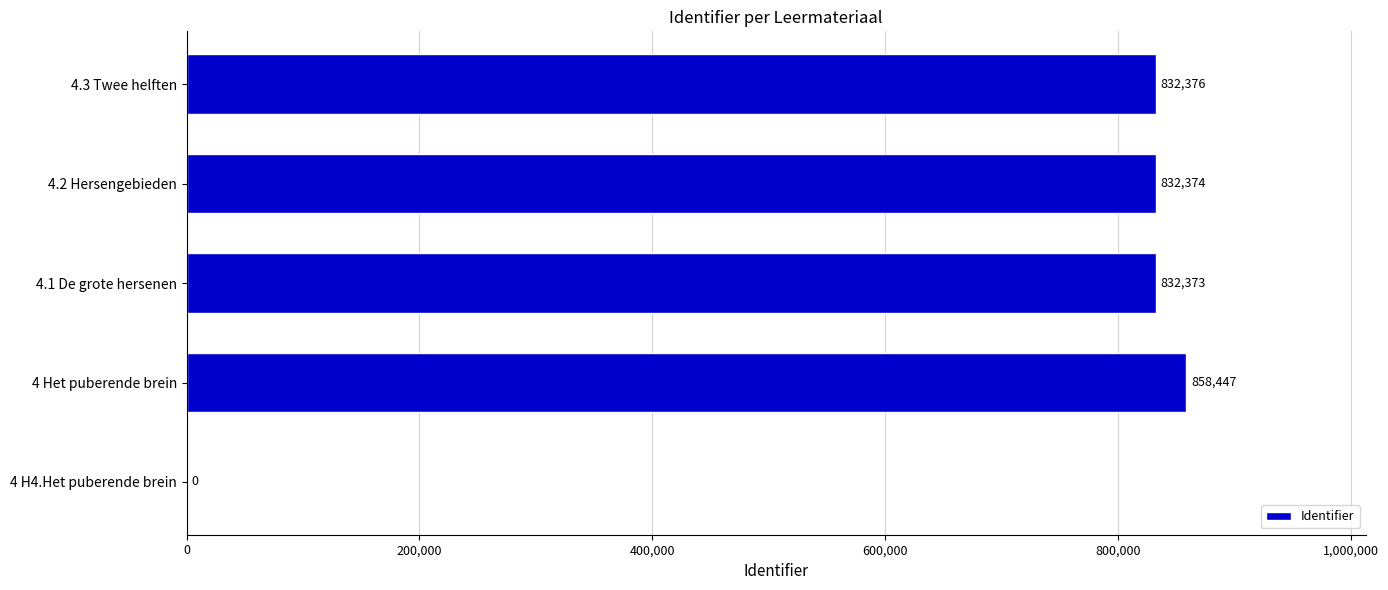

True or false: the data shows 832376 at 4.3 Twee helften.

True